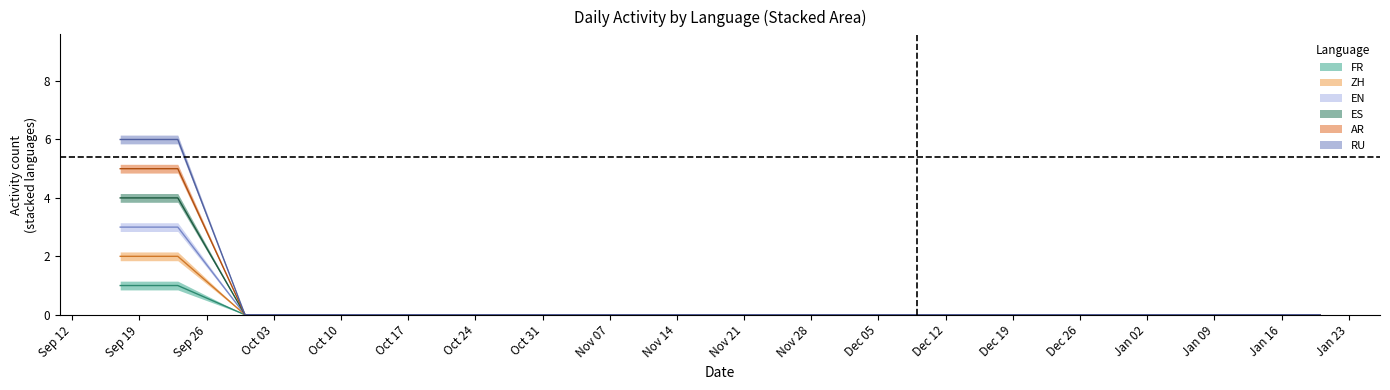

What is the label of the 5th point from the left?

2022-10-14